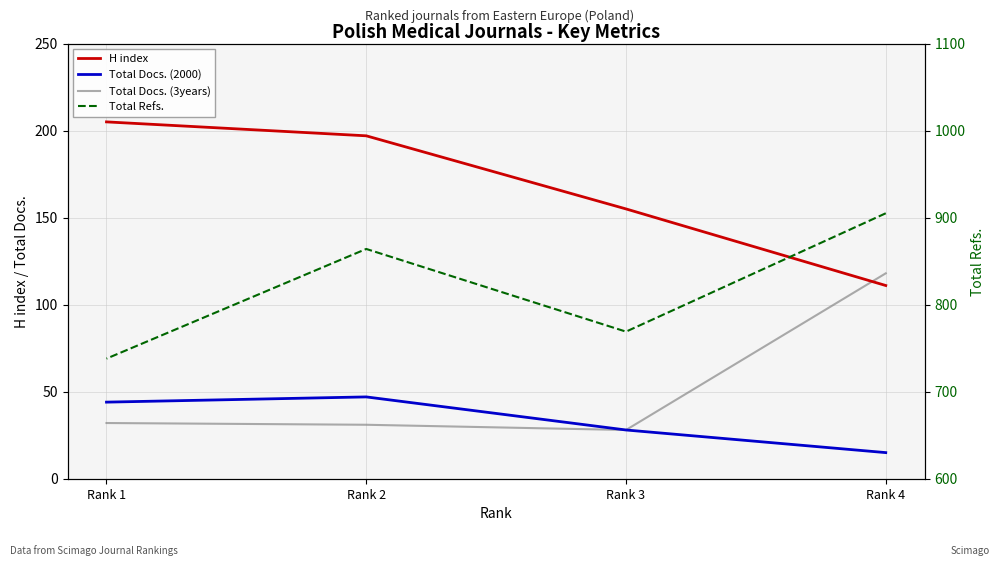

Reading left to right, transcribe all the data shown in this chart.

H index: Rank 4=111	Rank 3=155	Rank 2=197	Rank 1=205
Total Docs. (2000): Rank 4=15	Rank 3=28	Rank 2=47	Rank 1=44
Total Docs. (3years): Rank 4=118	Rank 3=28	Rank 2=31	Rank 1=32
Total Refs.: Rank 4=905	Rank 3=769	Rank 2=864	Rank 1=738